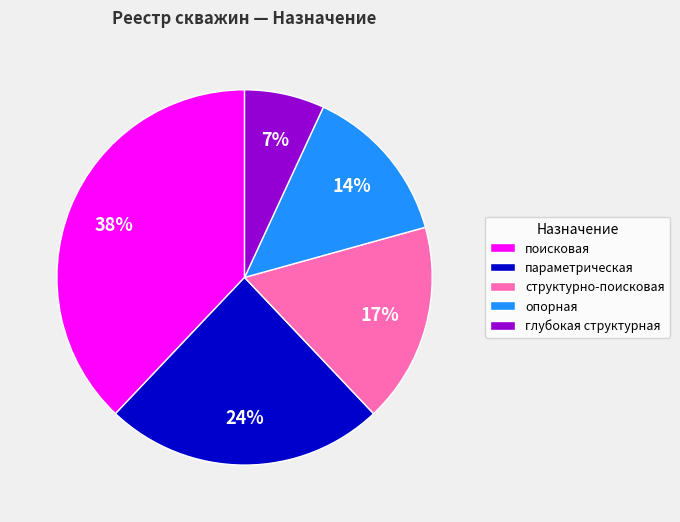

Rank the categories by value from highest to lowest.

поисковая, параметрическая, структурно-поисковая, опорная, глубокая структурная